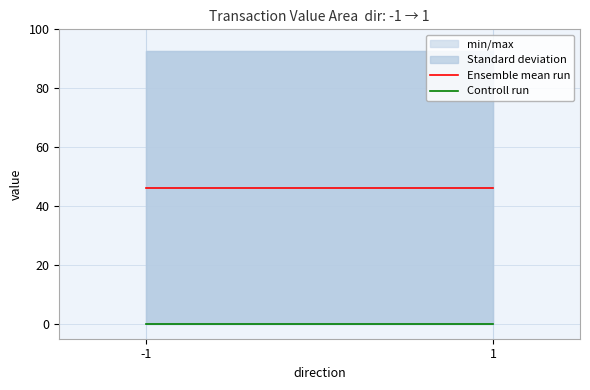

The value of Ensemble mean run at 1 is 79.0. True or false?

False